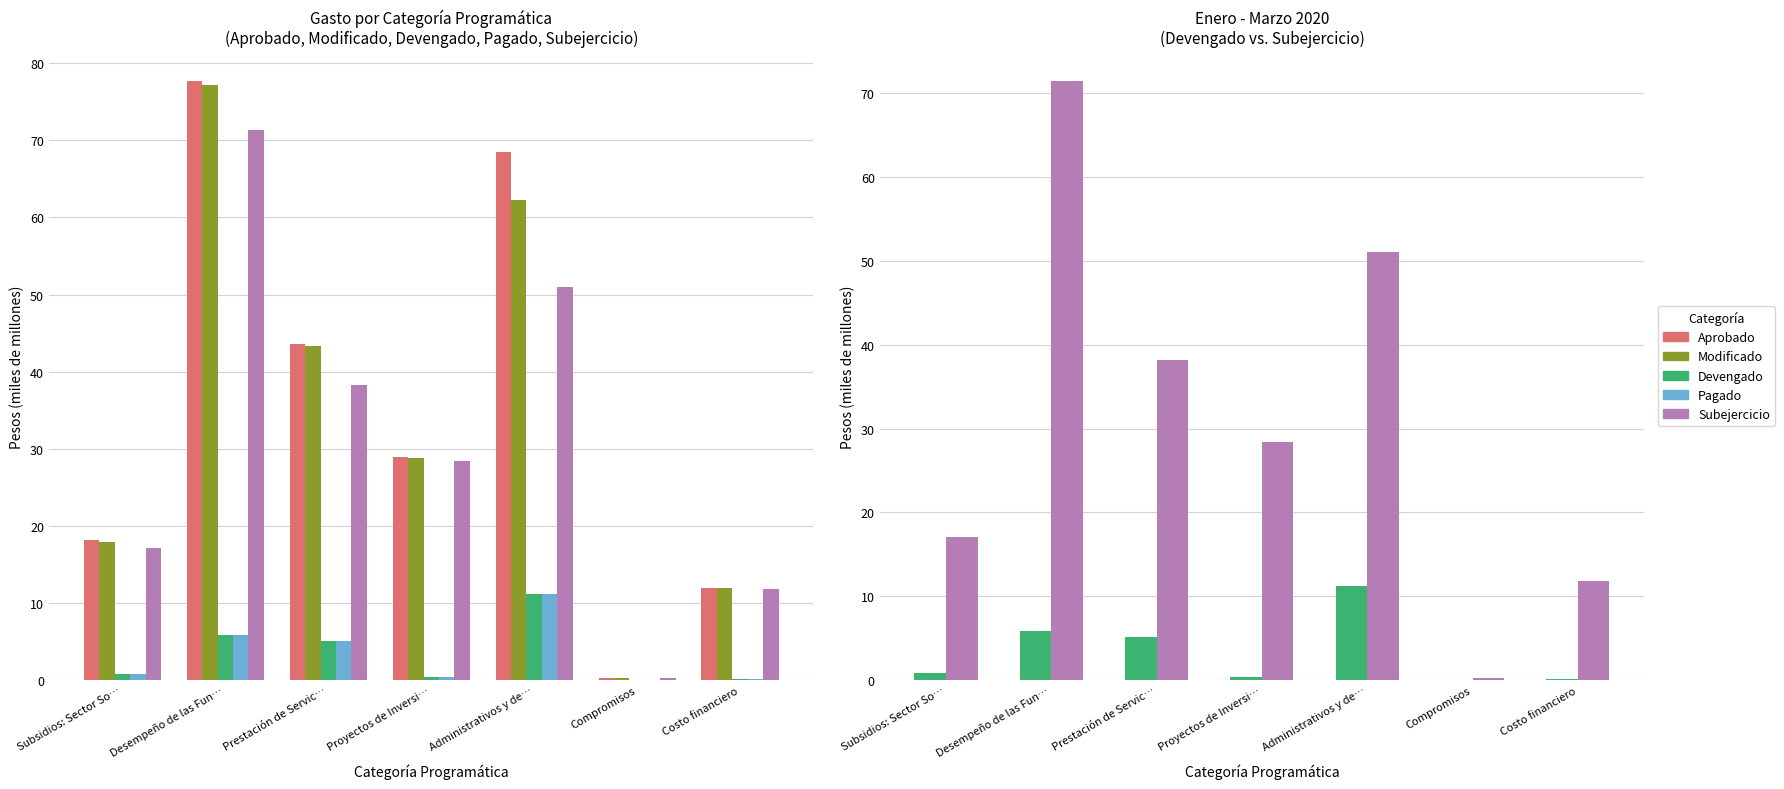

At Subsidios: Sector So…, list the series in order from largest to smallest.

Aprobado, Modificado, Subejercicio, Devengado, Pagado